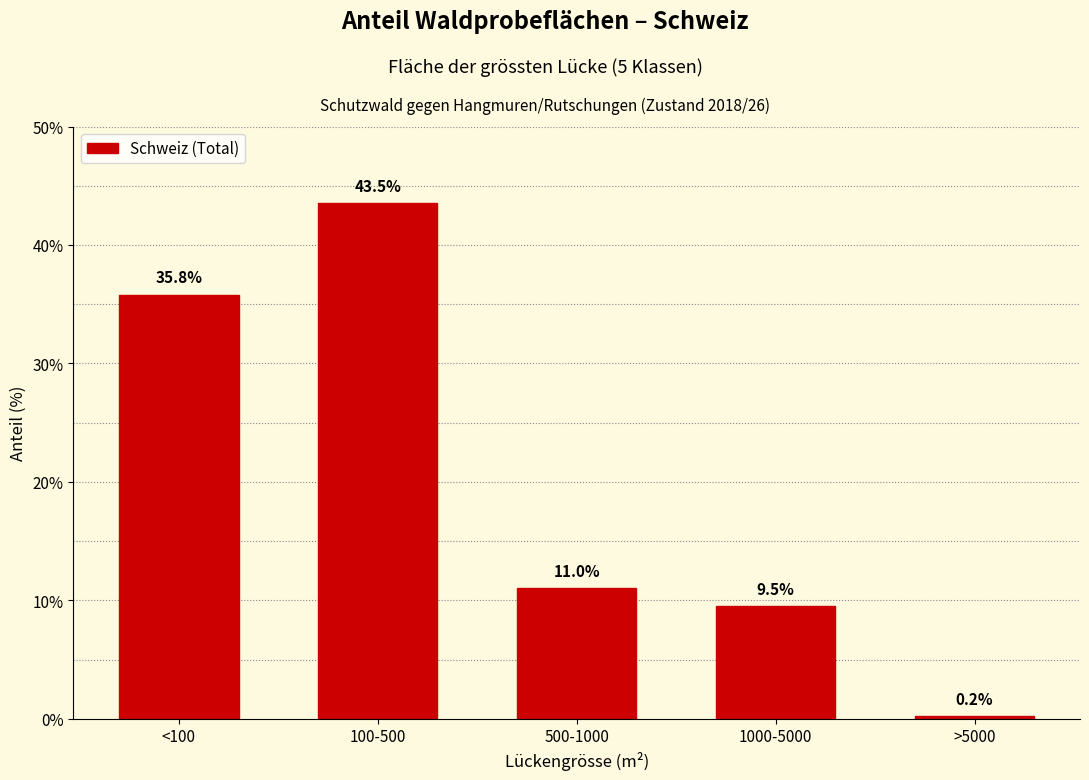

Reading left to right, list all the values displayed in this chart.

35.8	43.5	11.0	9.5	0.2